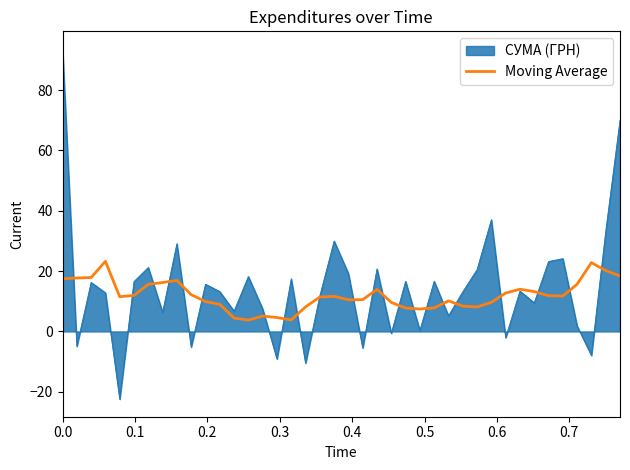

How many series are shown in this chart?

2